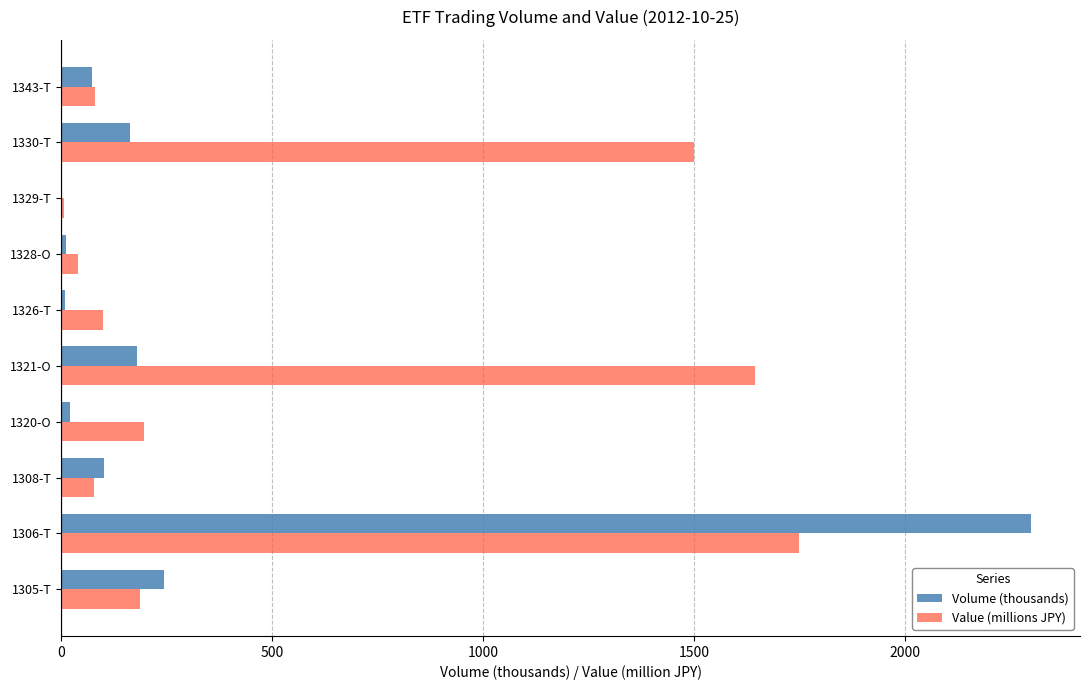

The Volume (thousands) series shows 0.7 at 1329-T. True or false?

True